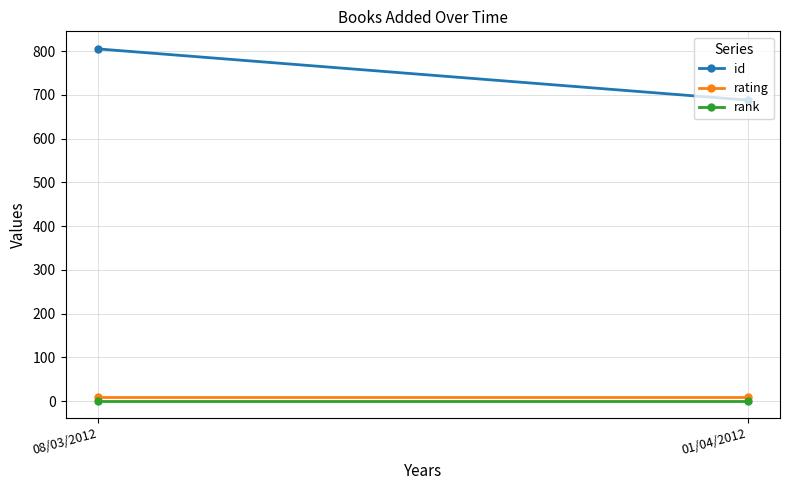

List the series in order of their peak value, lowest first.

rank, rating, id